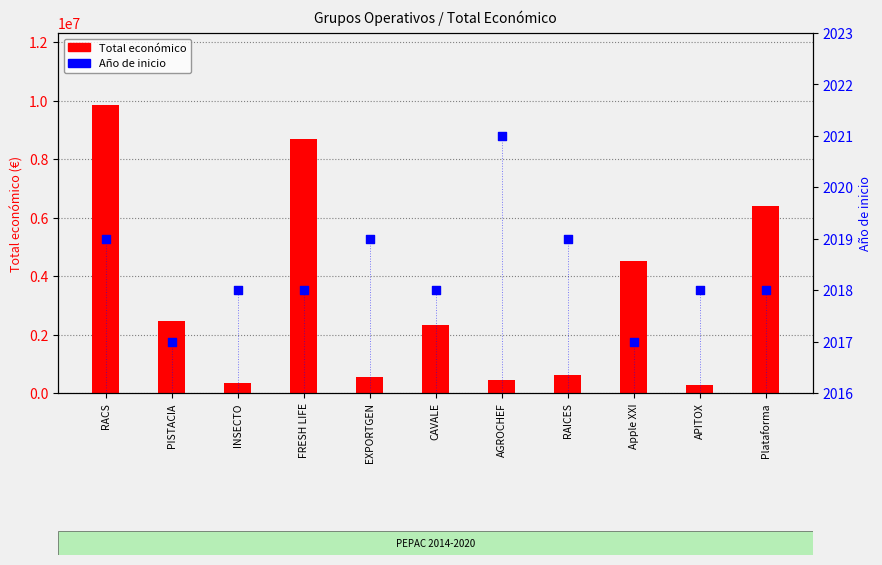

Is the value of Año de inicio at APITOX greater than the value of Total económico at INSECTO?

No